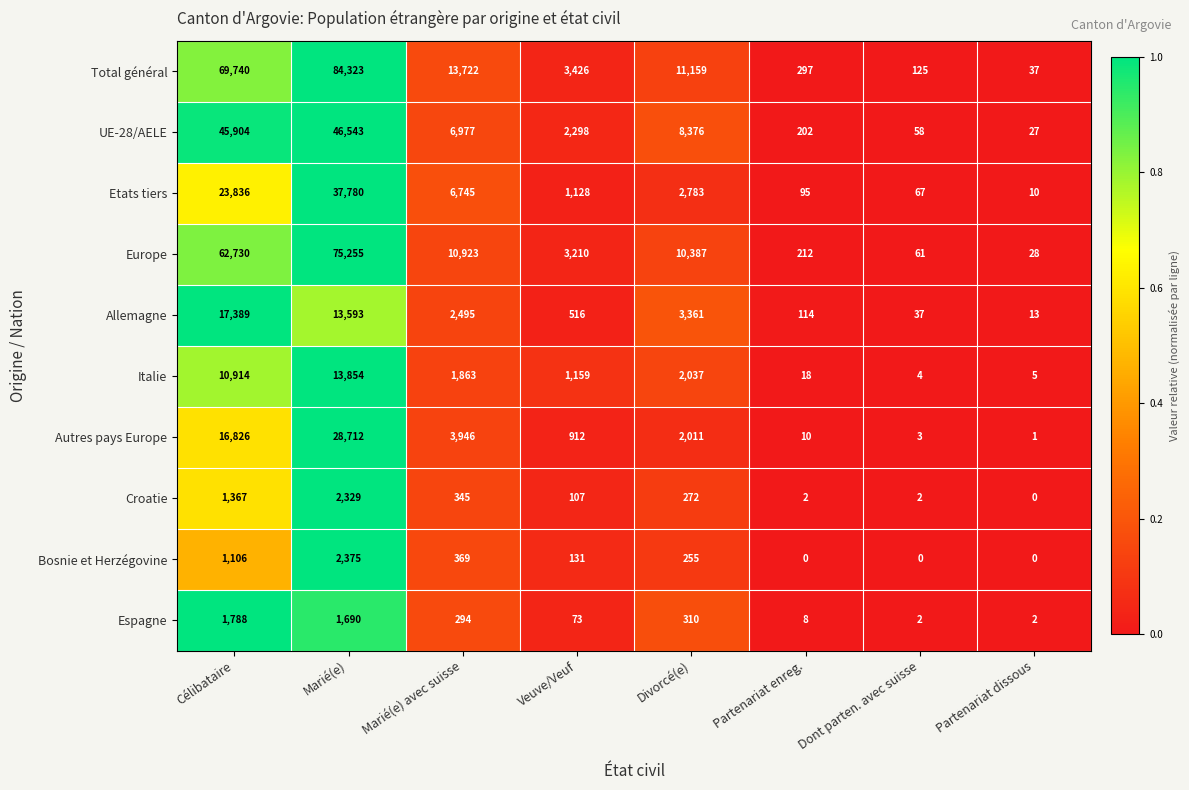

What is the spread (max minus min) of values at Divorcé(e)?

10904